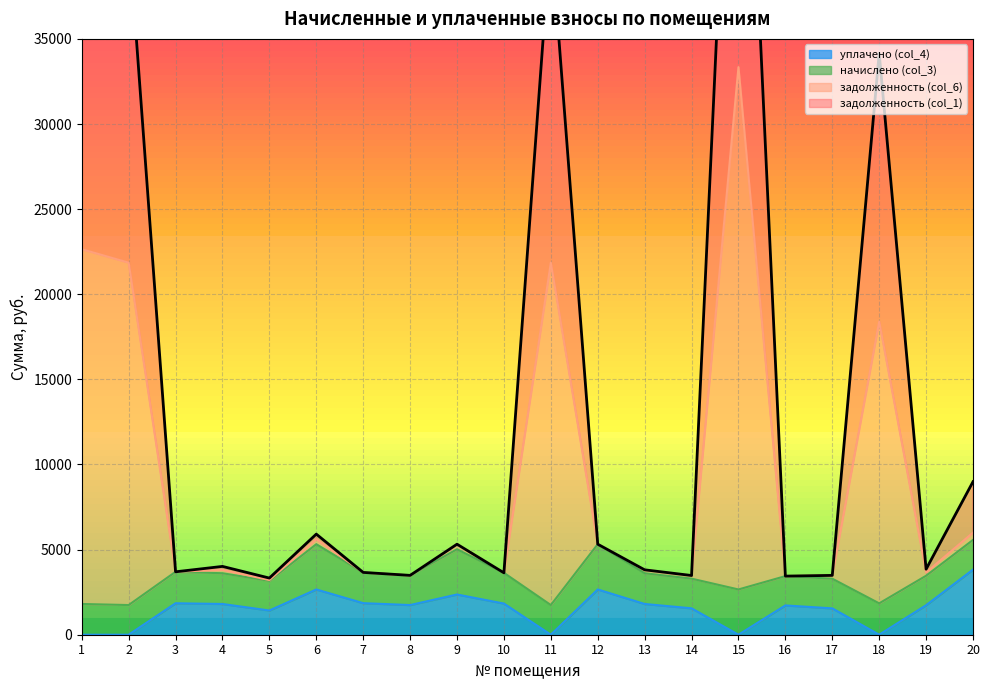

What is the maximum value for уплачено (col_4)?

3826.1